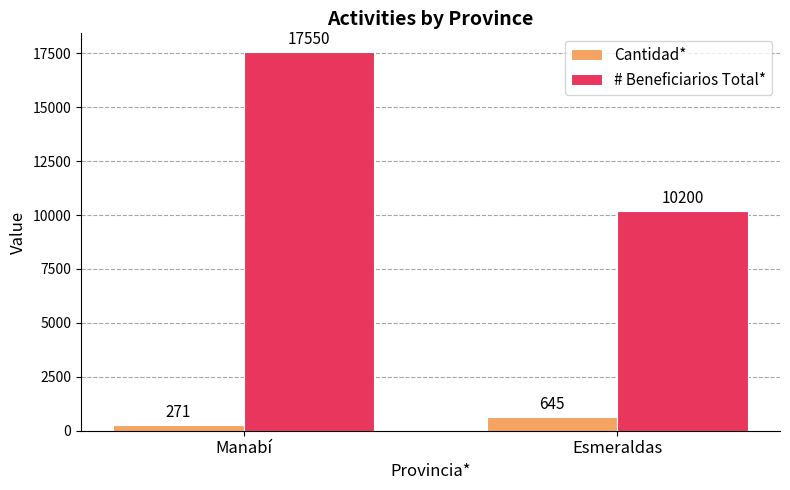

What is the difference between the # Beneficiarios Total* values at Esmeraldas and Manabí?

7350